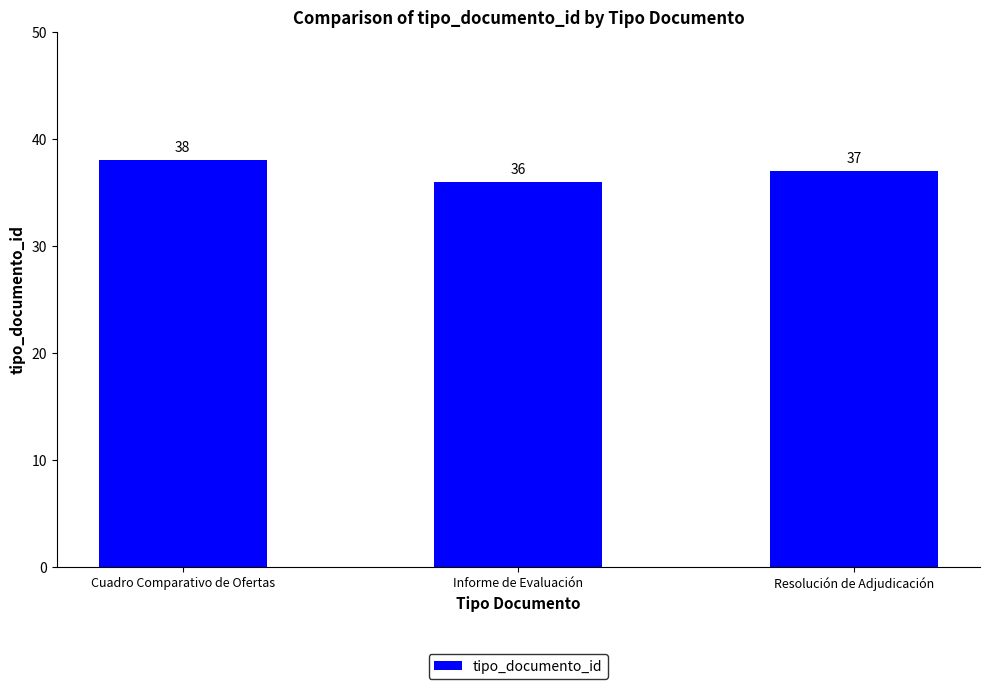

Rank the categories by value from highest to lowest.

Cuadro Comparativo de Ofertas, Resolución de Adjudicación, Informe de Evaluación